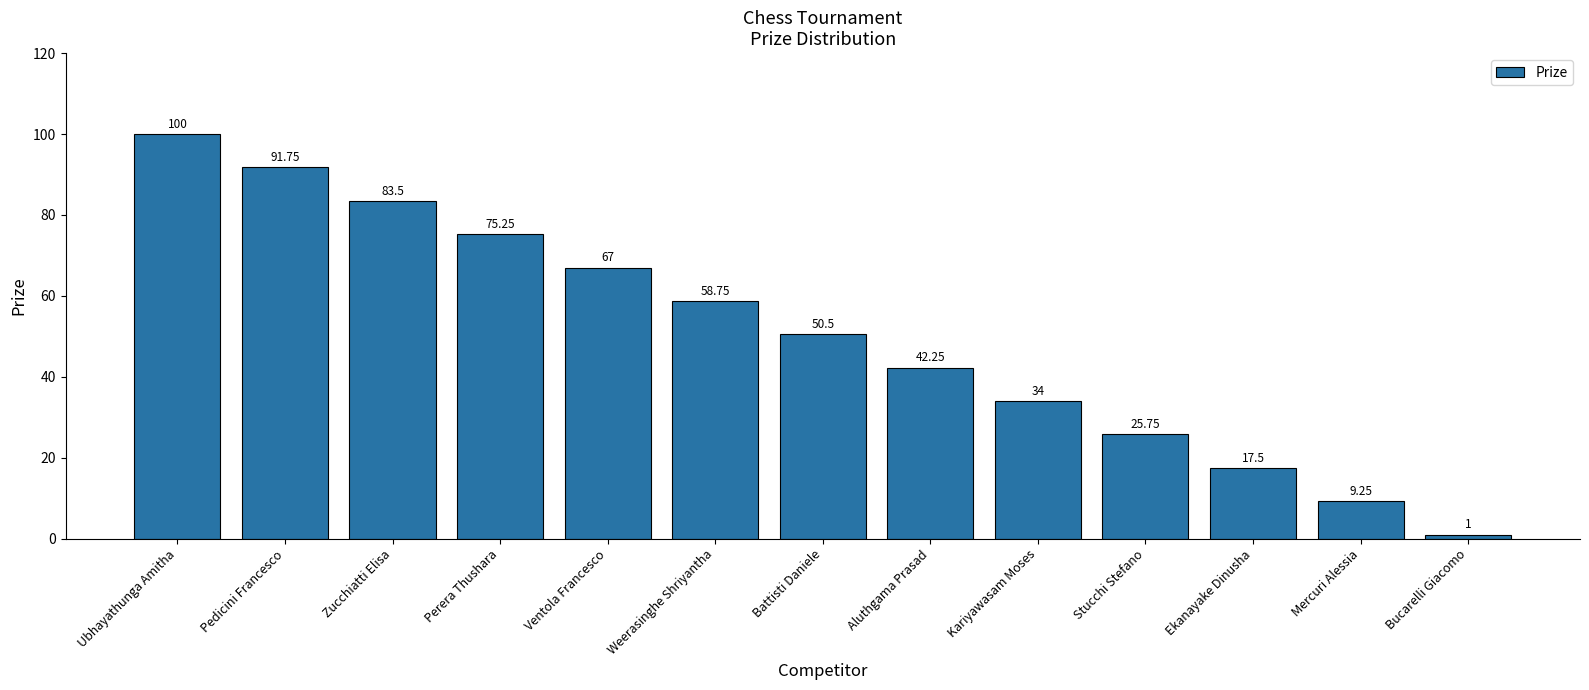

At which label does the data first exceed 50?

Ubhayathunga Amitha